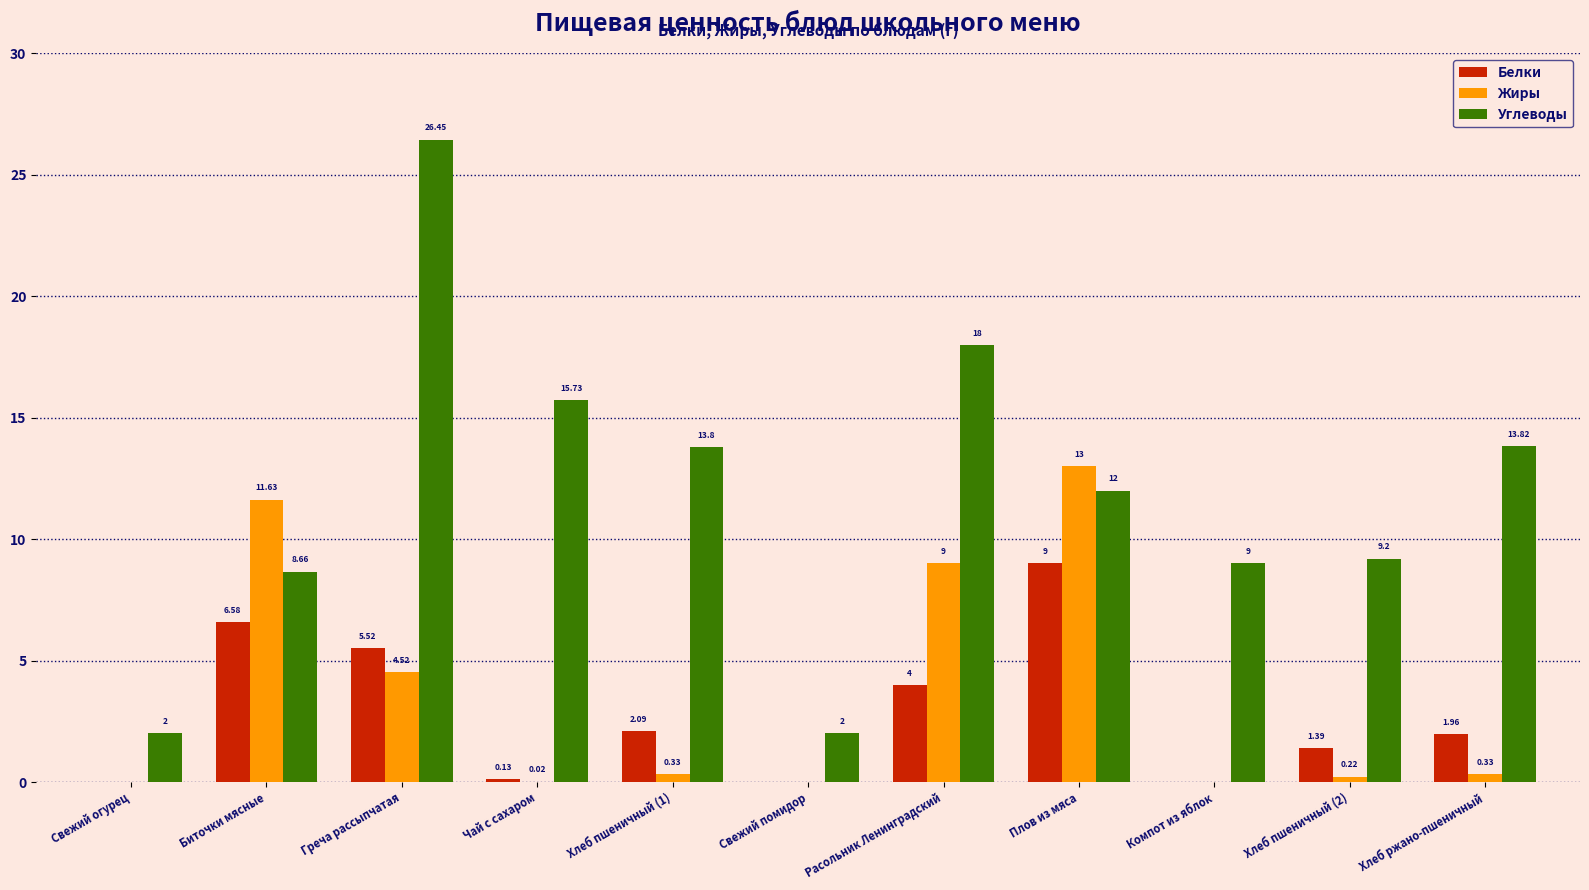

At which label does Белки first exceed 1?

Биточки мясные